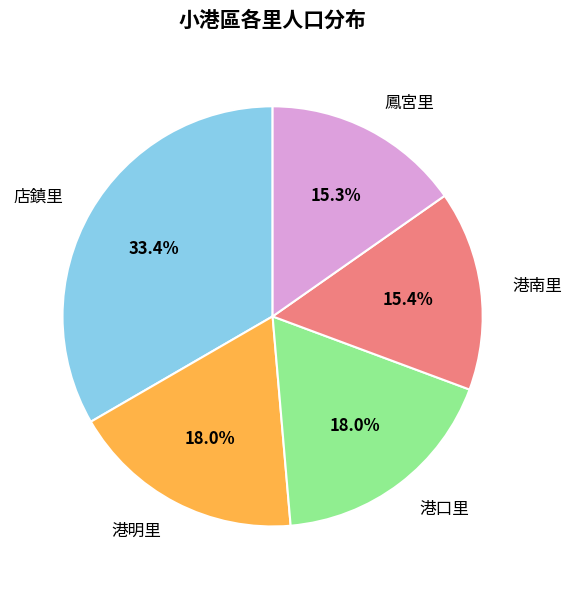

Which slice is the largest?

店鎮里